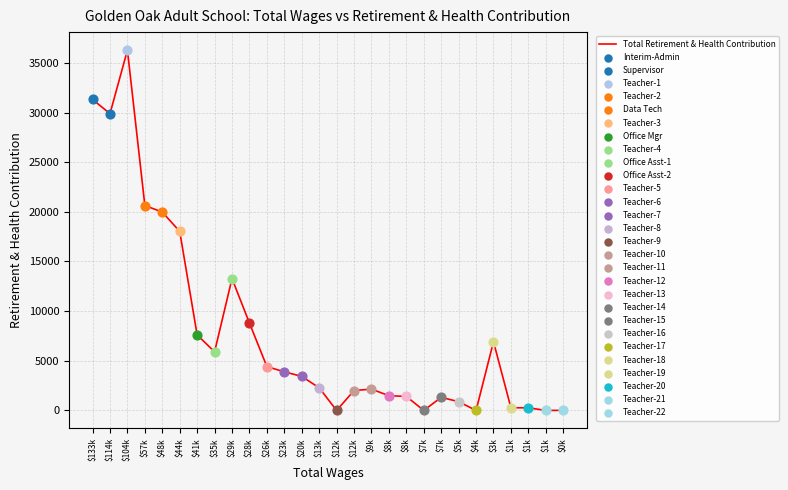

Which has a higher value, $8k or $41k?

$41k